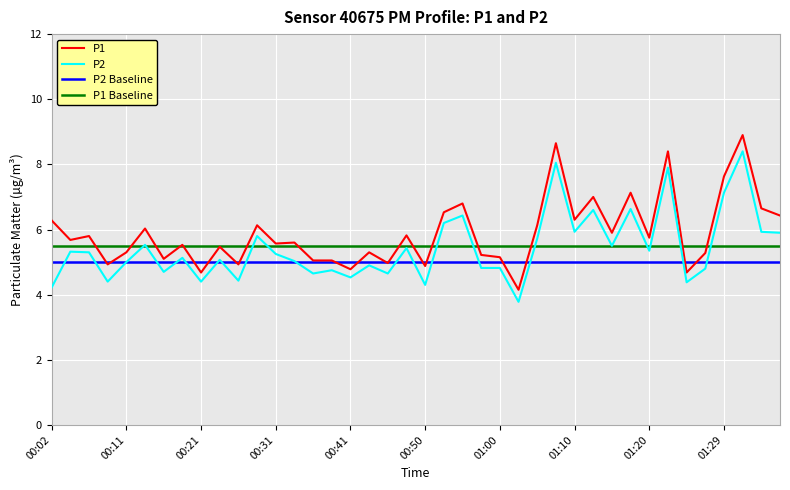

True or false: P1 Baseline and P2 Baseline intersect in this chart.

False